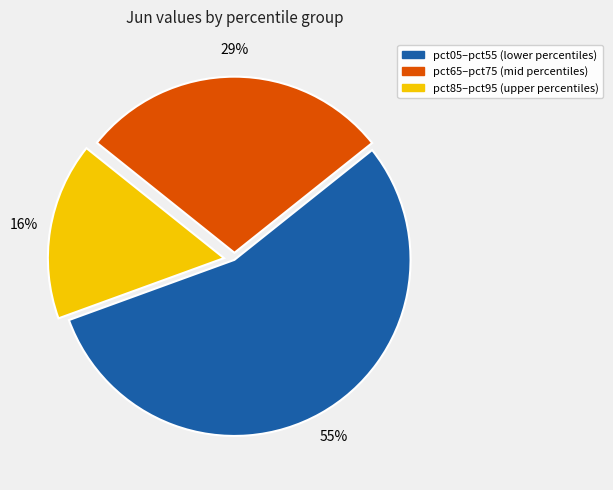

To the nearest percent, what is the average slice percentage?

33%